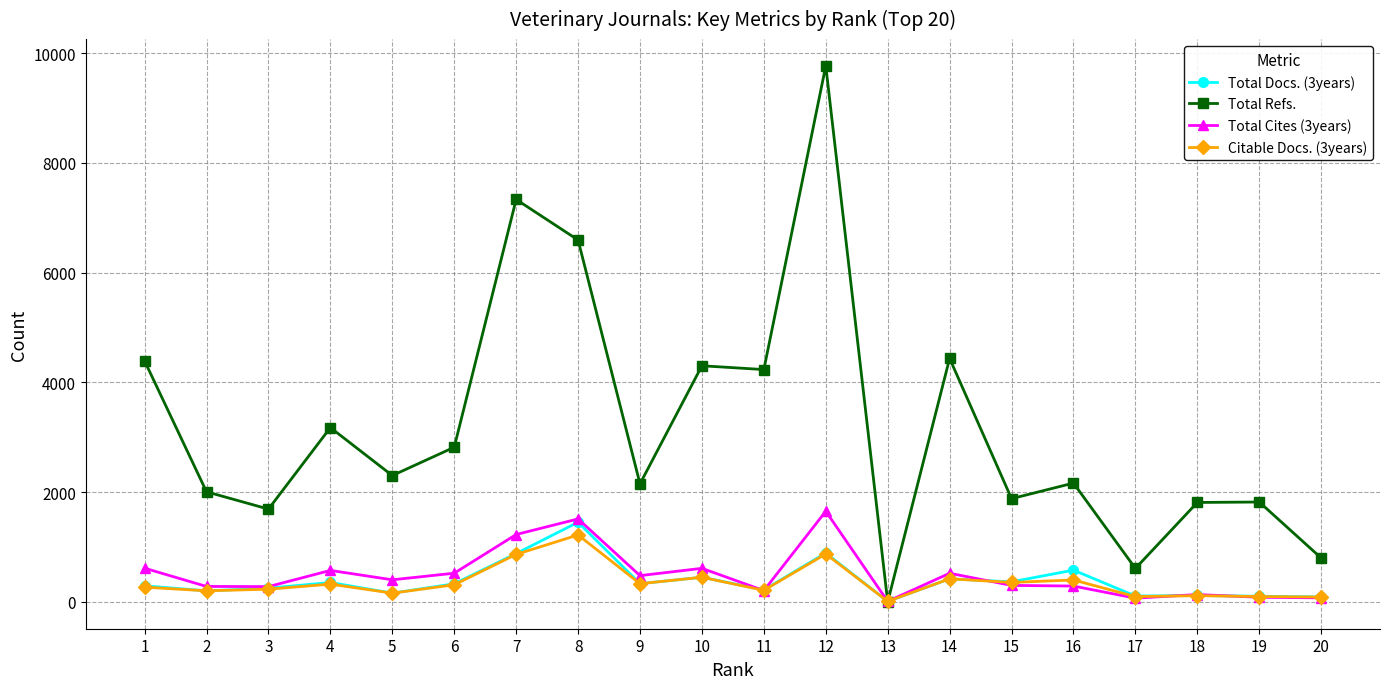

Which series has the largest range (max minus min)?

Total Refs.